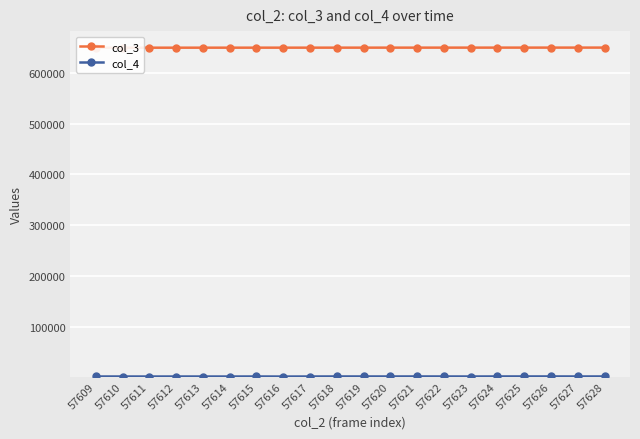

What is the difference between the maximum and second lowest values in the col_4 series?

152